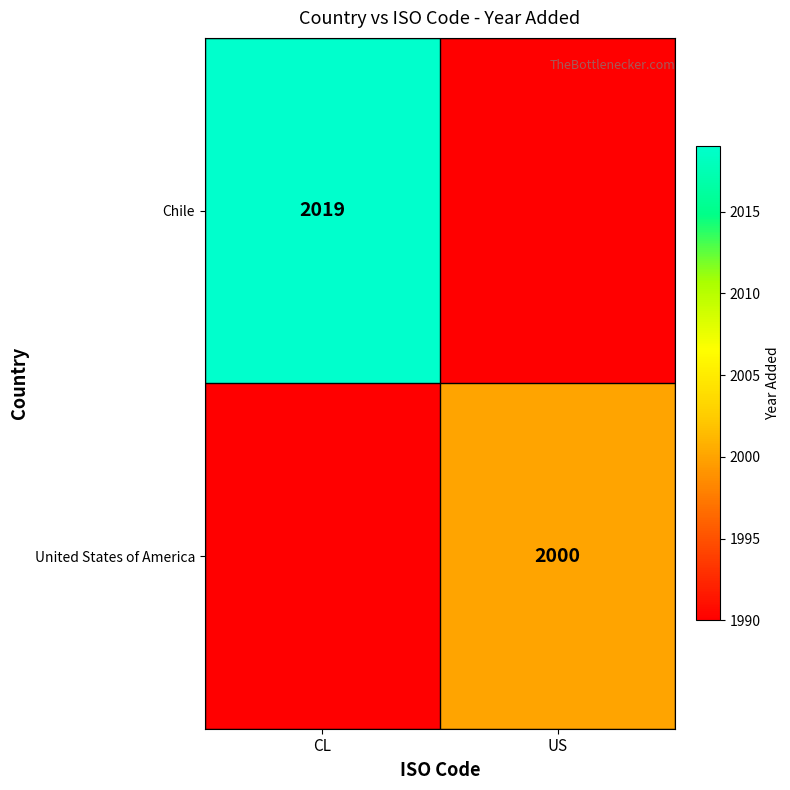

The value of United States of America at US is 2000. True or false?

True